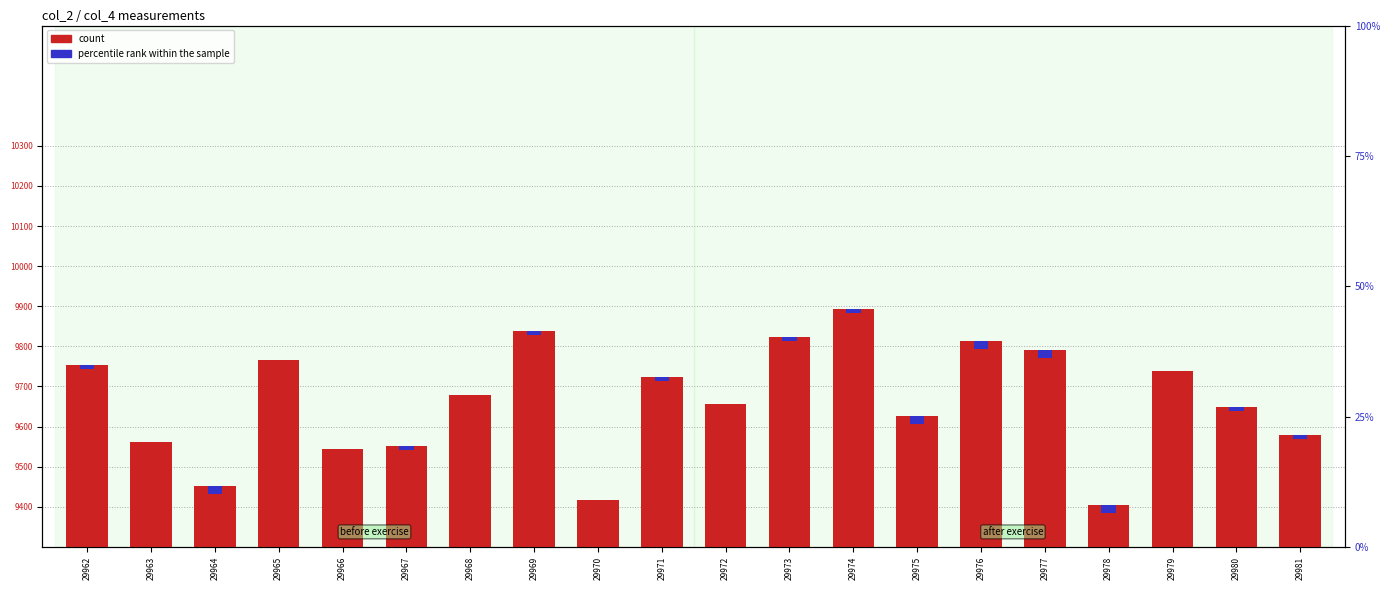

What is the approximate value of col_4 at 29968?

9678